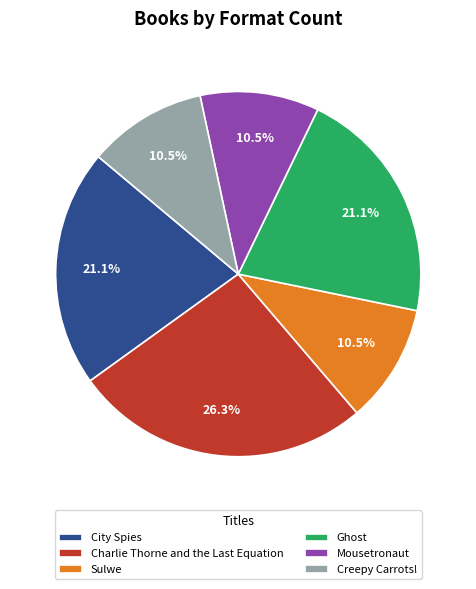

What is the largest slice in the pie chart?

Charlie Thorne and the Last Equation